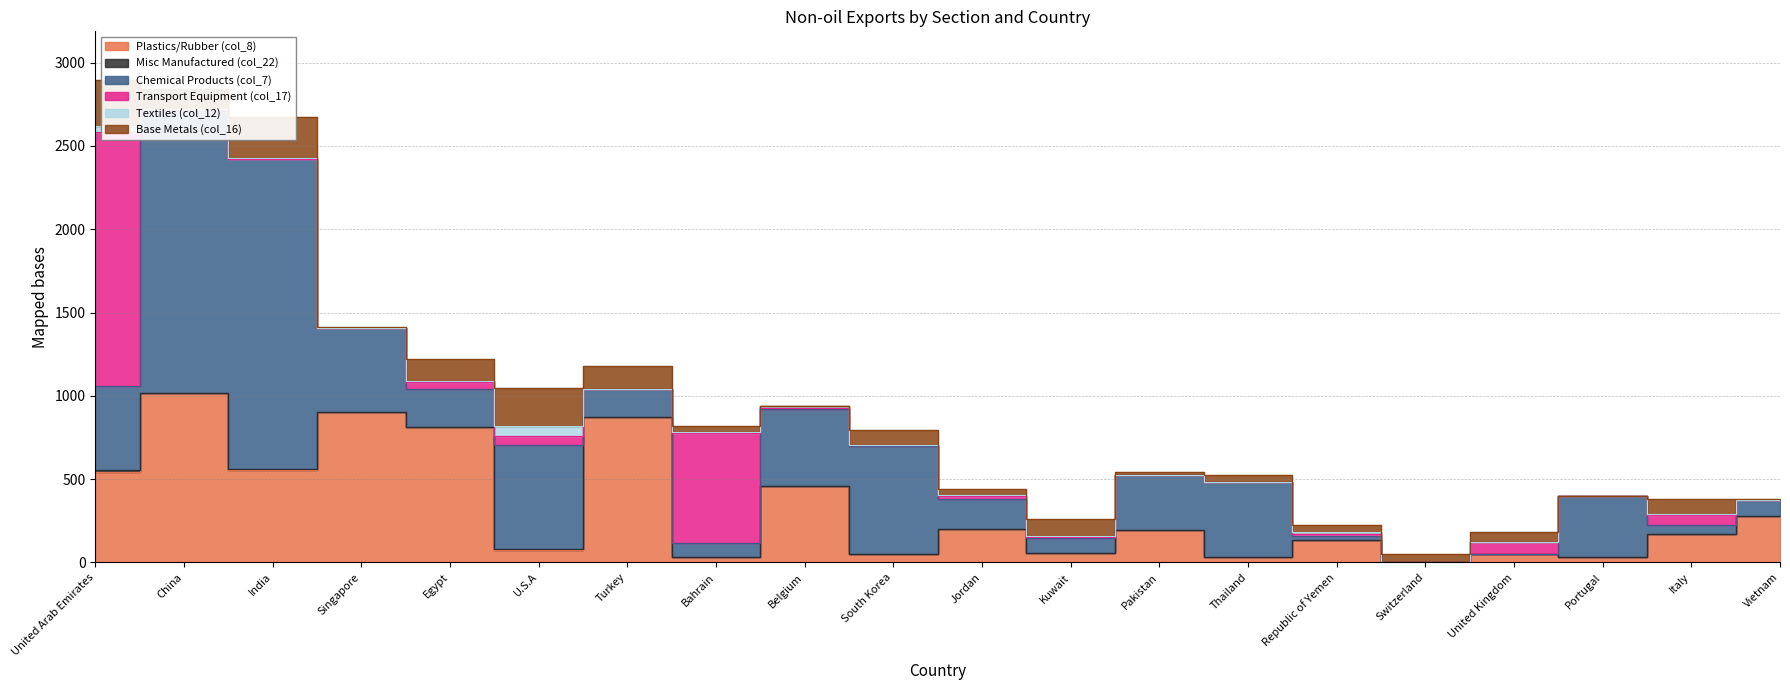

Does the chart have visible grid lines?

Yes